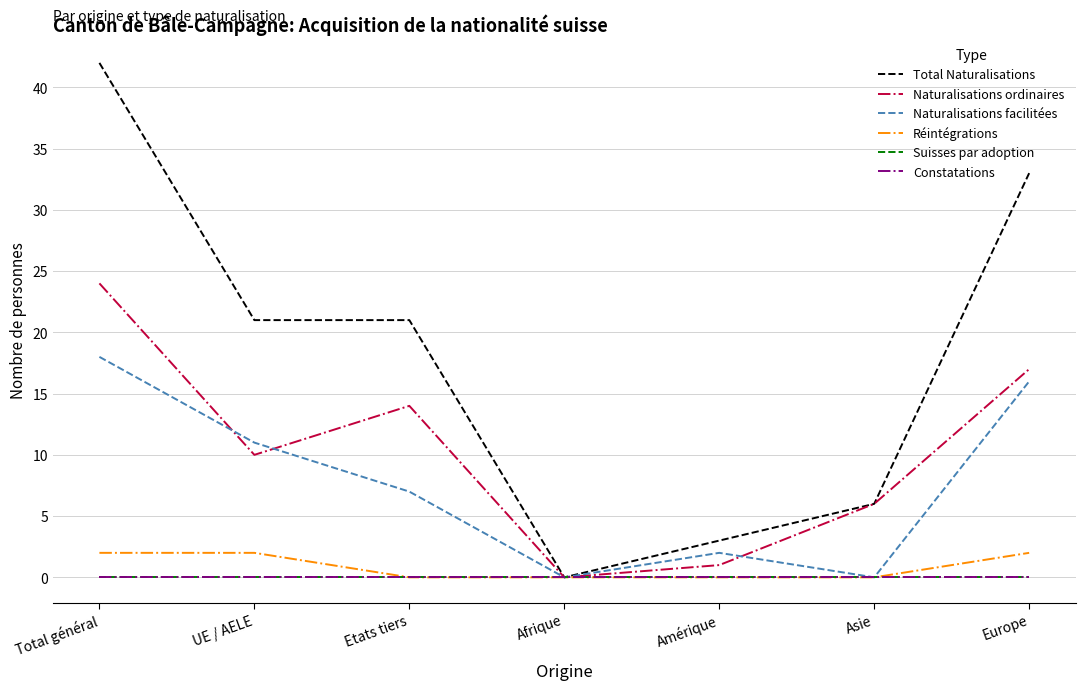

Is it true that Suisses par adoption equals 0 at Europe?

True